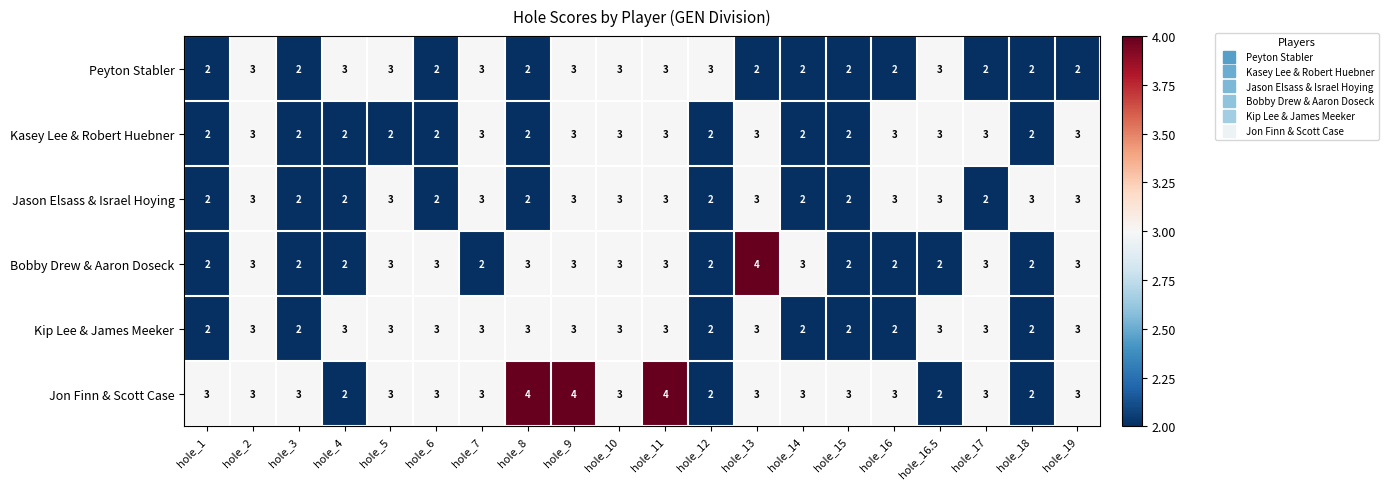

Which series changed the most between hole_13 and hole_18?

Bobby Drew & Aaron Doseck